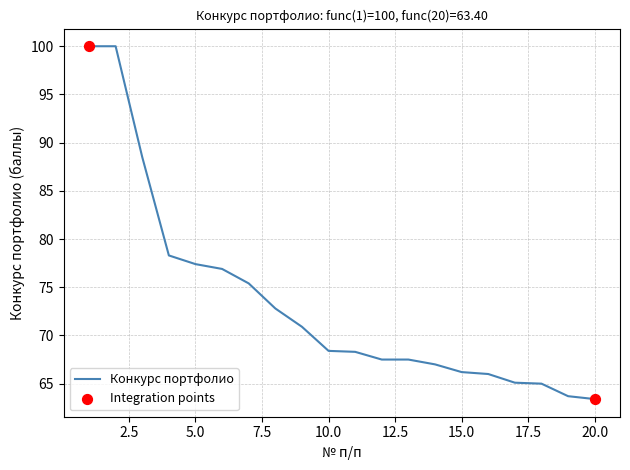

What is the difference between the maximum and minimum values?

36.6